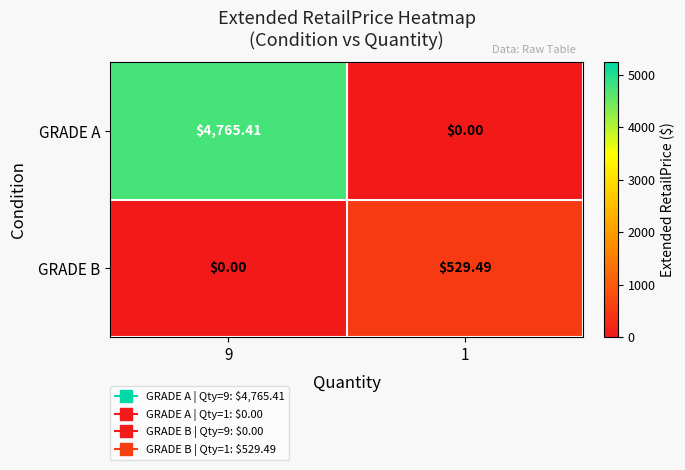

List the series in order of their overall mean, lowest first.

GRADE B, GRADE A